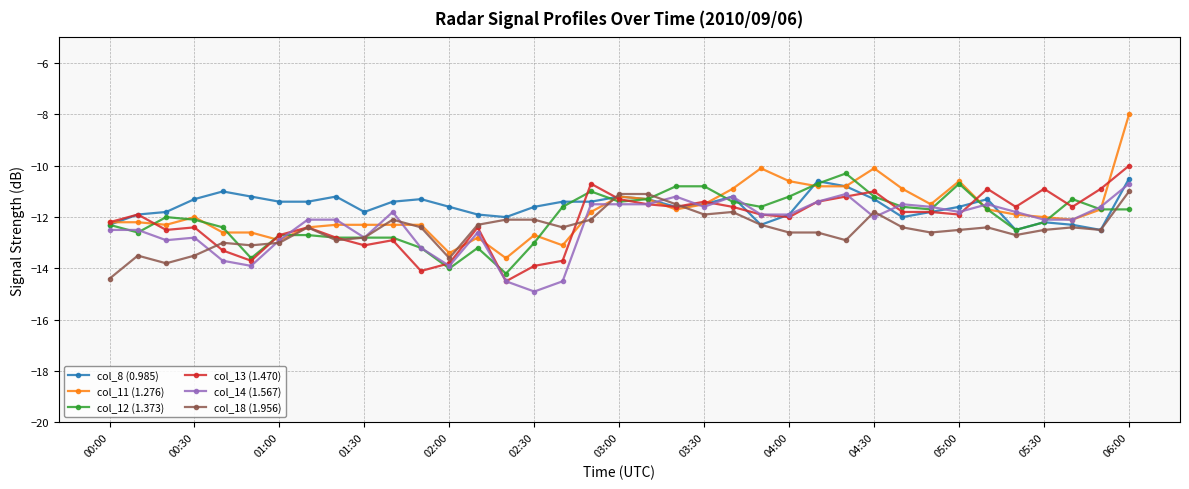

True or false: col_8 (0.985) has more than 2 interior local peaks.

True